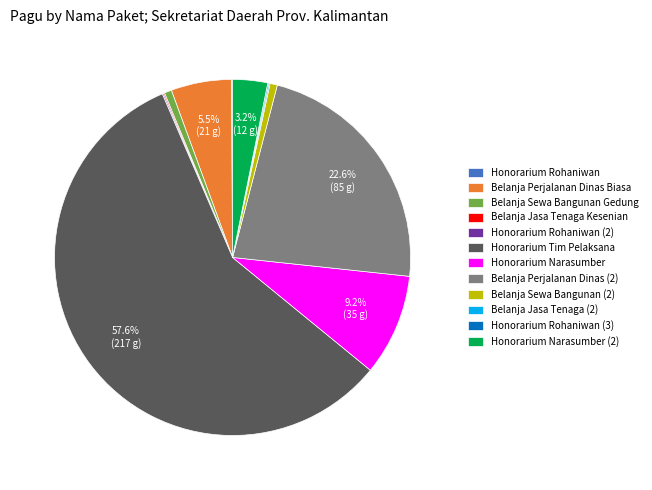

To the nearest percent, what is the difference between the largest and smallest slice percentages?

58%